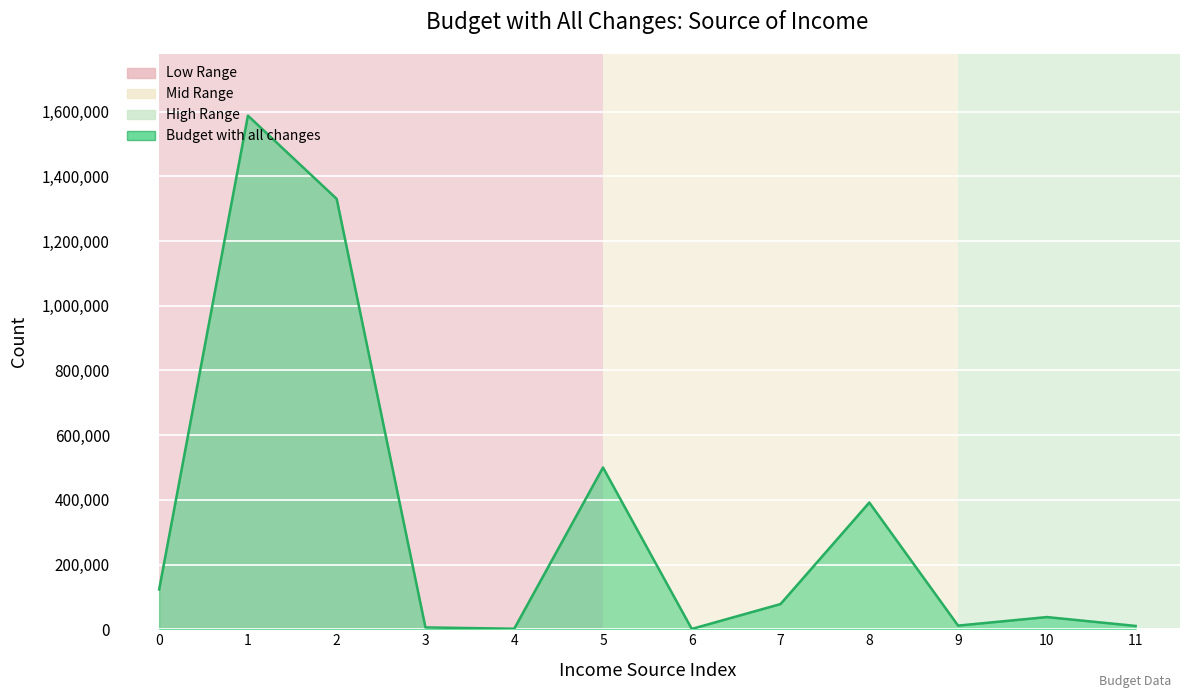

What is the change in value from 0 to 2?

+1207401